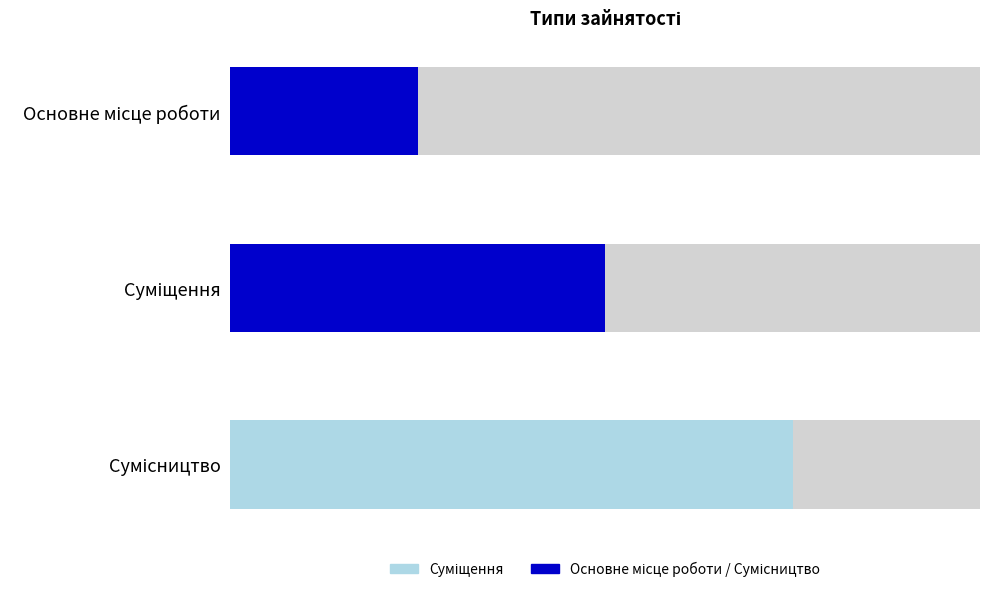

What is the maximum value shown in the chart?

3